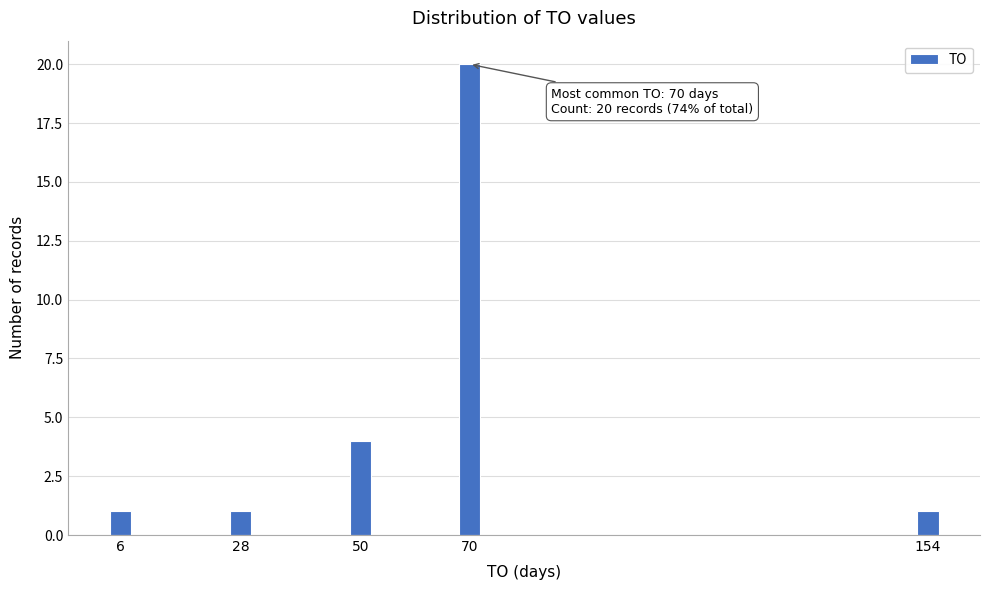

Reading left to right, what are all the values shown in this chart?

1	1	4	20	1